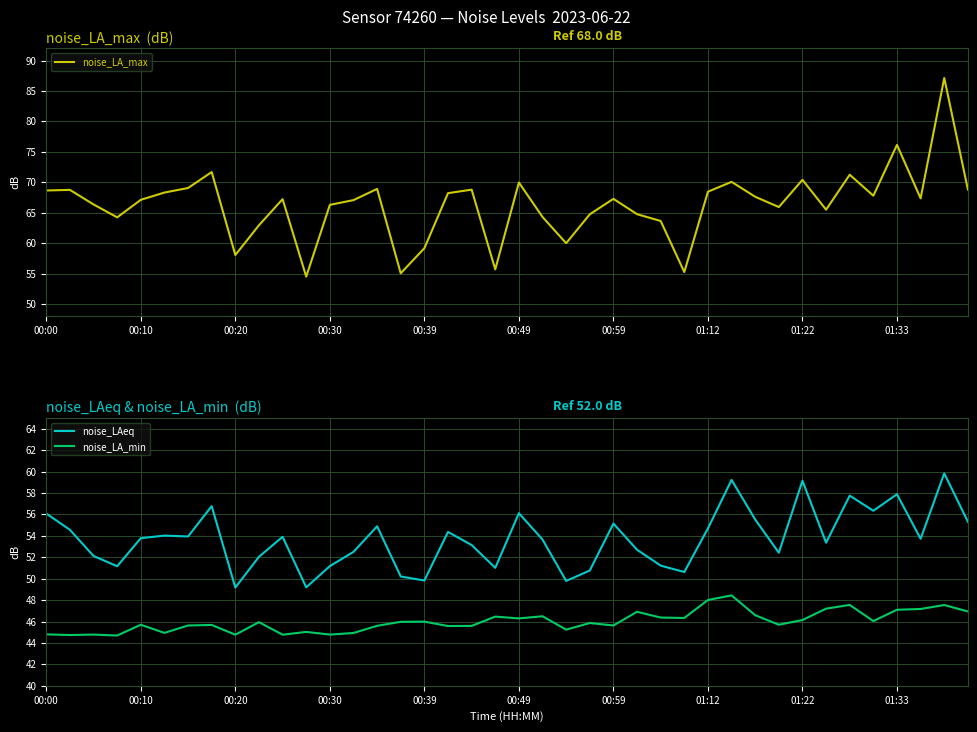

True or false: noise_LA_min and noise_LA_max cross at least once.

False